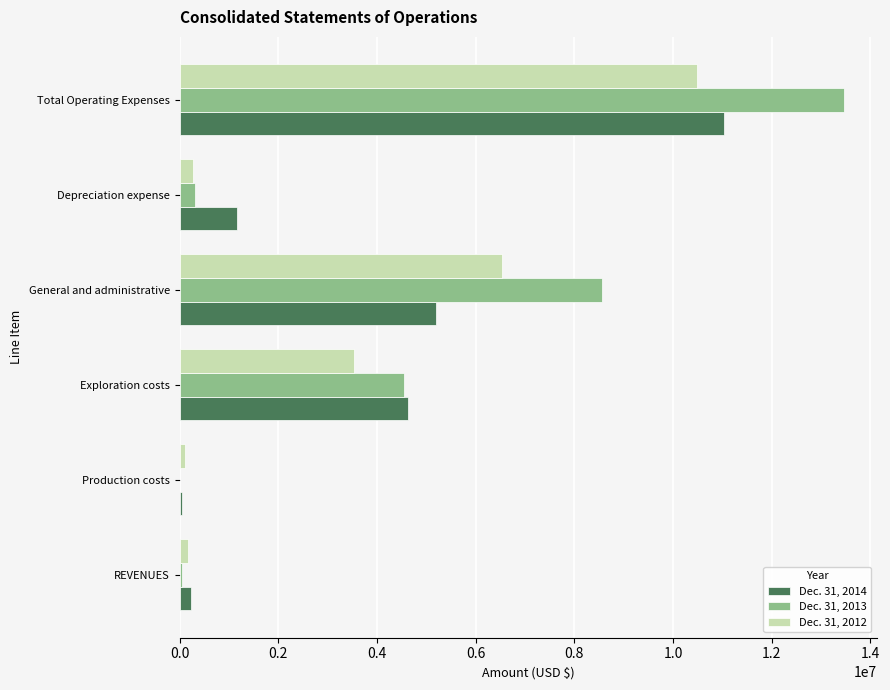

At which label does Dec. 31, 2014 reach its peak?

Total Operating Expenses